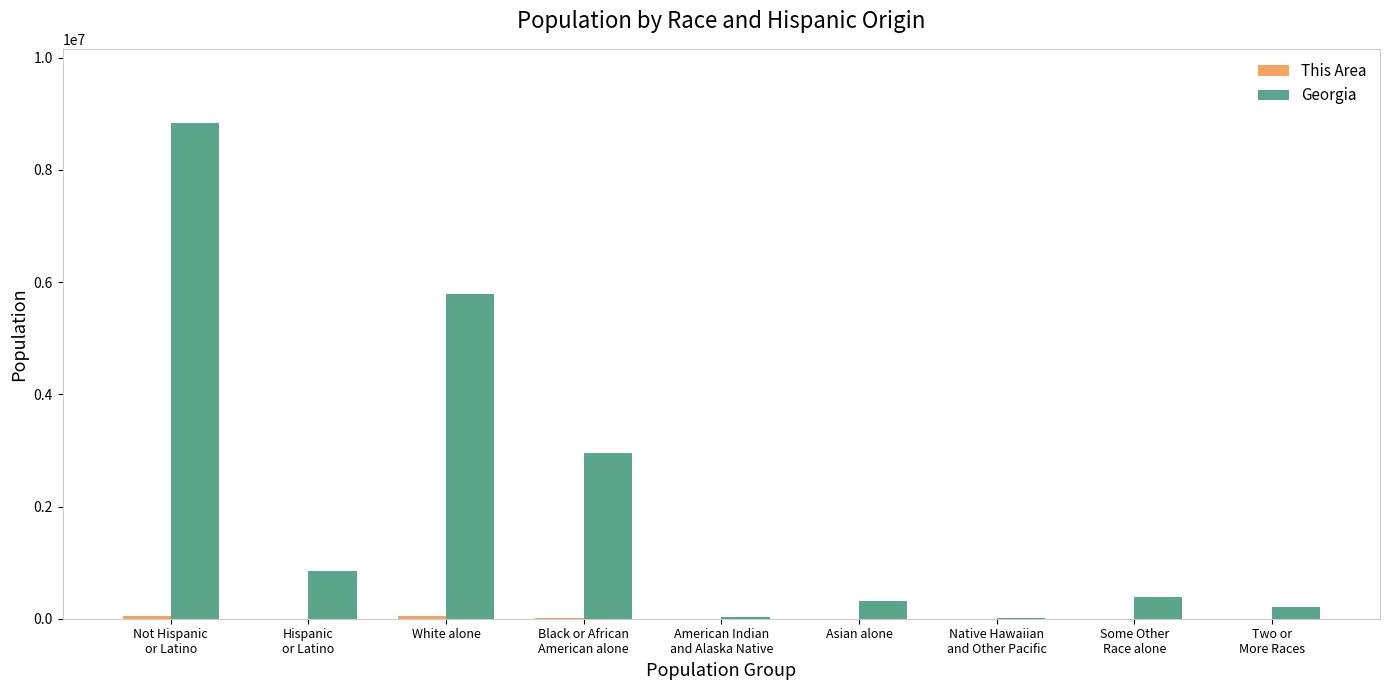

Which series has the largest total across all categories?

Georgia